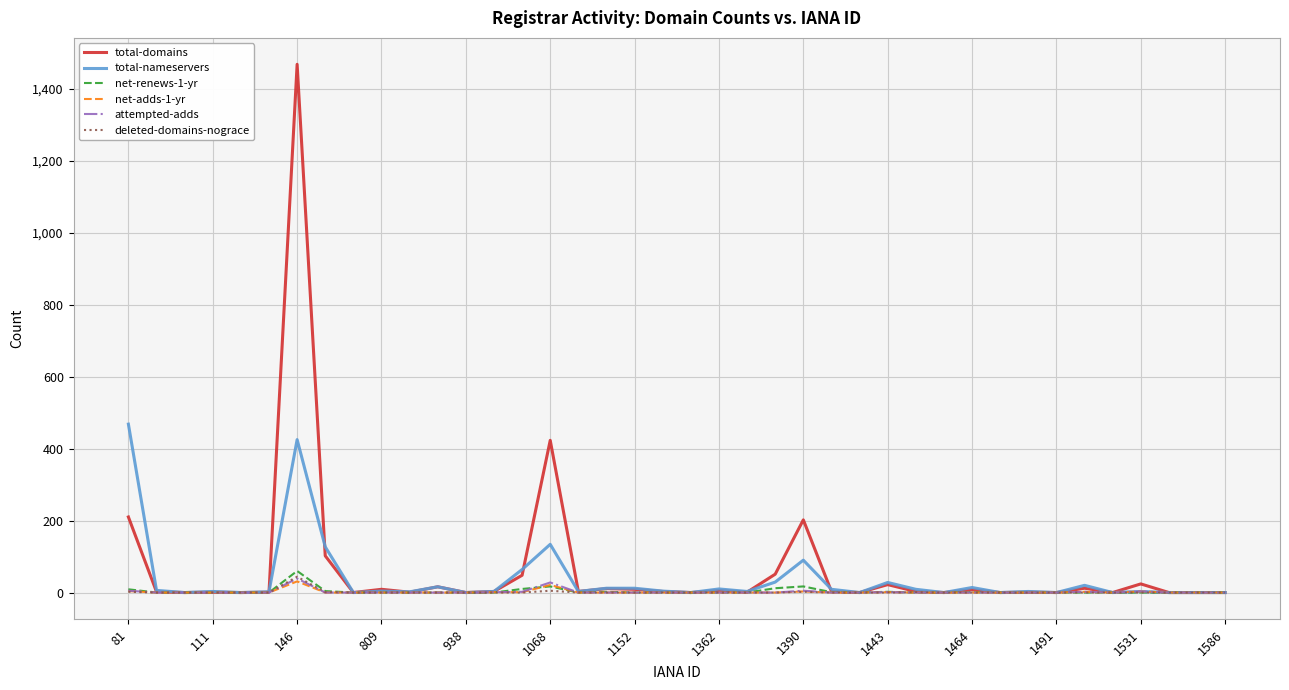

What is the maximum value for deleted-domains-nograce?

44